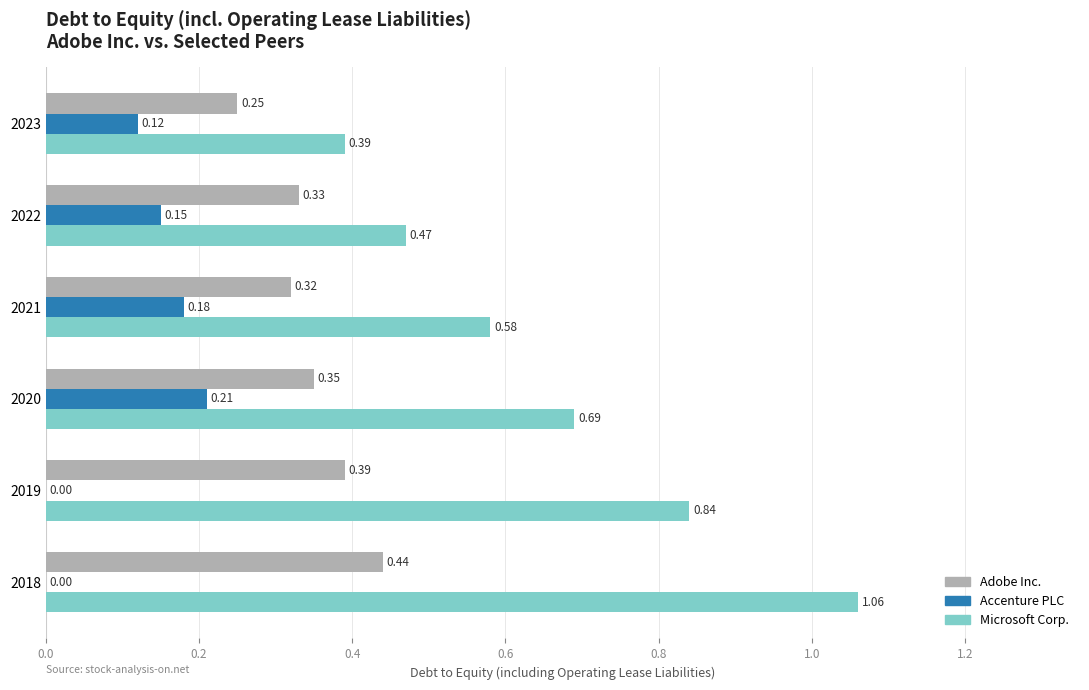

Which series has the largest total across all categories?

Microsoft Corp.